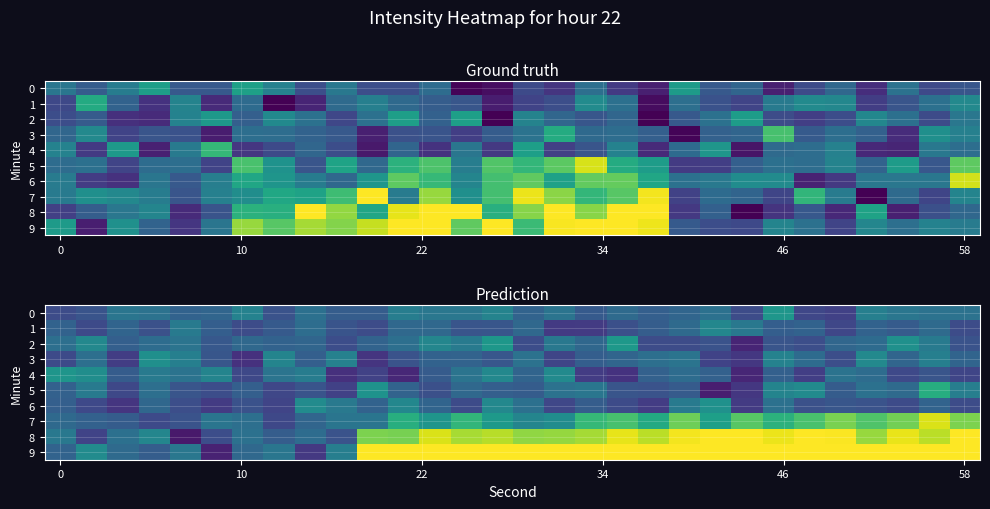

What is the maximum value for 5?

-216.9